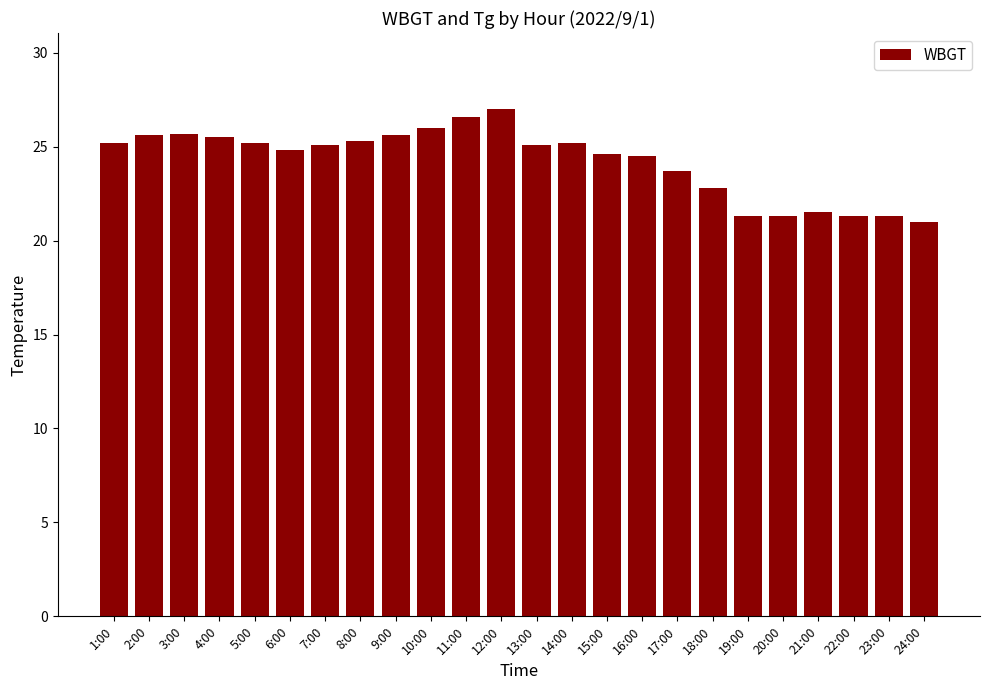

Are the bars horizontal?

No